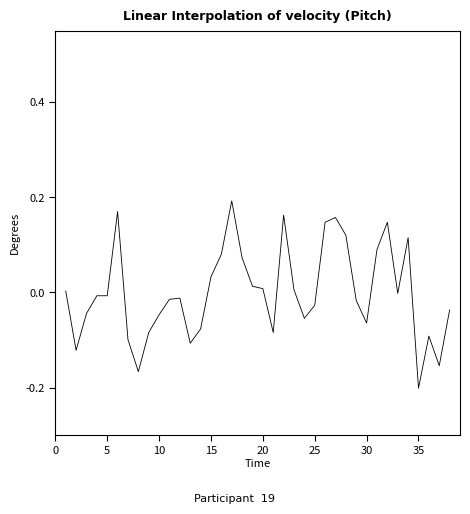

How many distinct data groups are displayed?

1